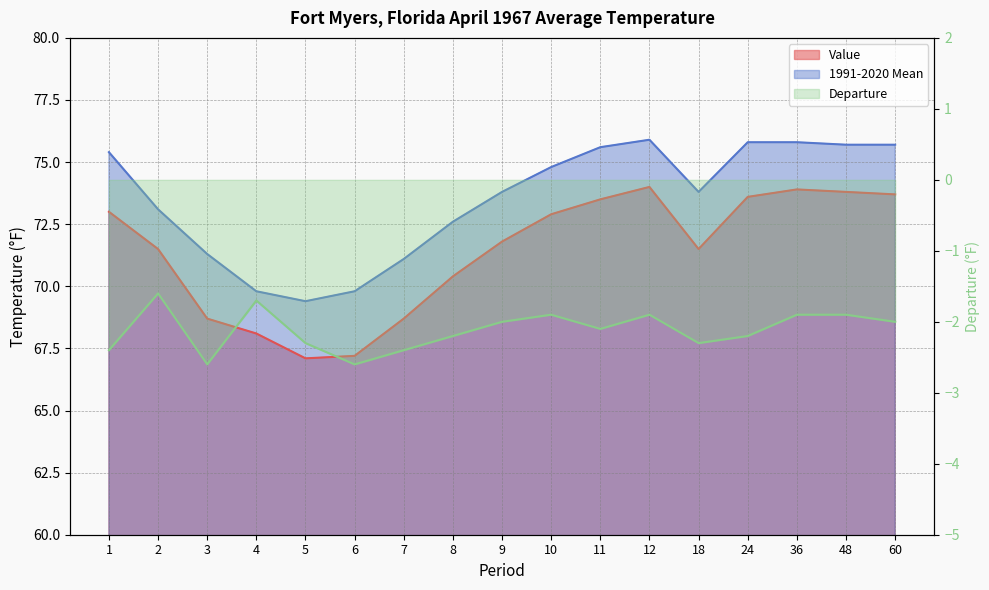

True or false: 1991-2020 Mean and Departure cross at least once.

False